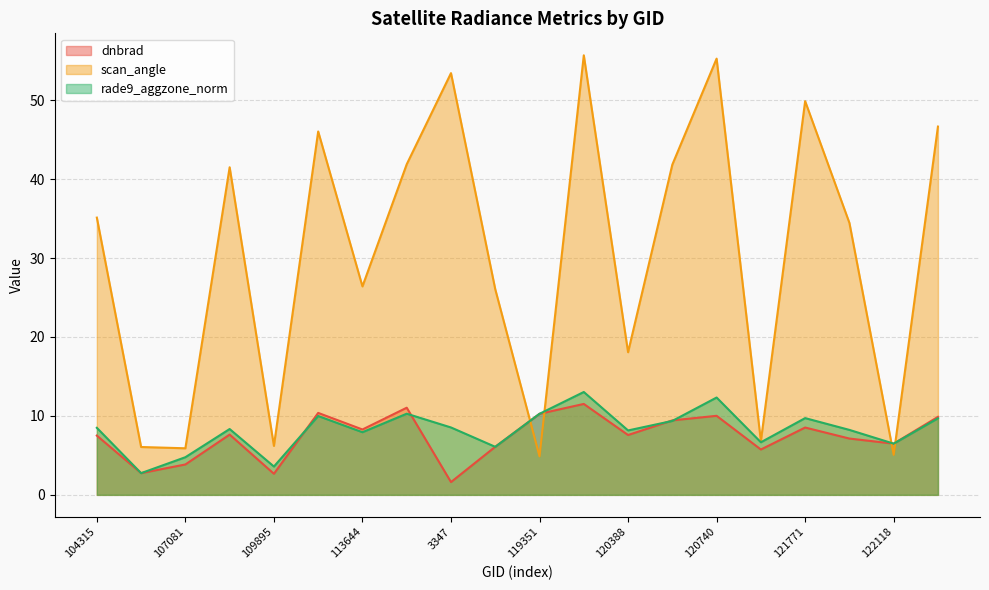

List the series in order of their peak value, highest first.

scan_angle, rade9_aggzone_norm, dnbrad